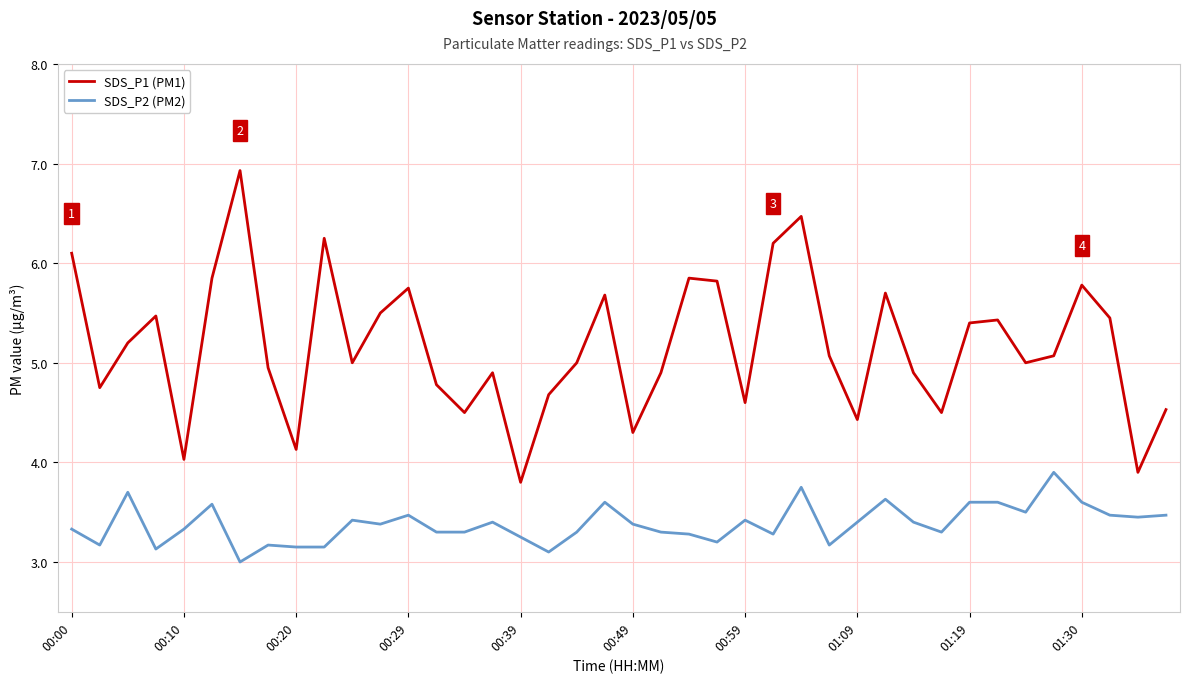

Which series has the widest spread of values?

SDS_P1 (PM1)